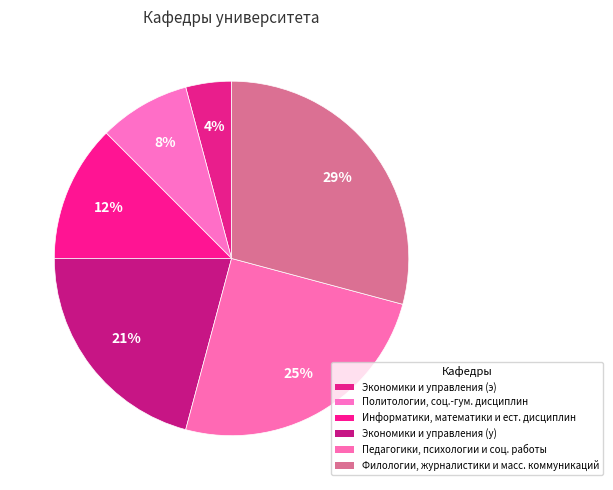

How many segments does this pie chart have?

6